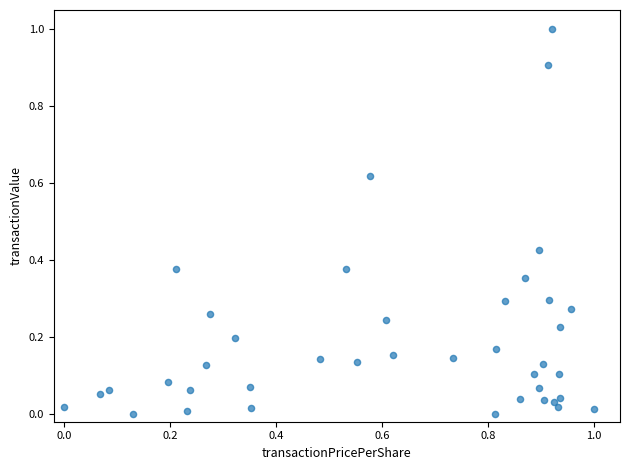

What is the range of X values (max minus min)?

1.0